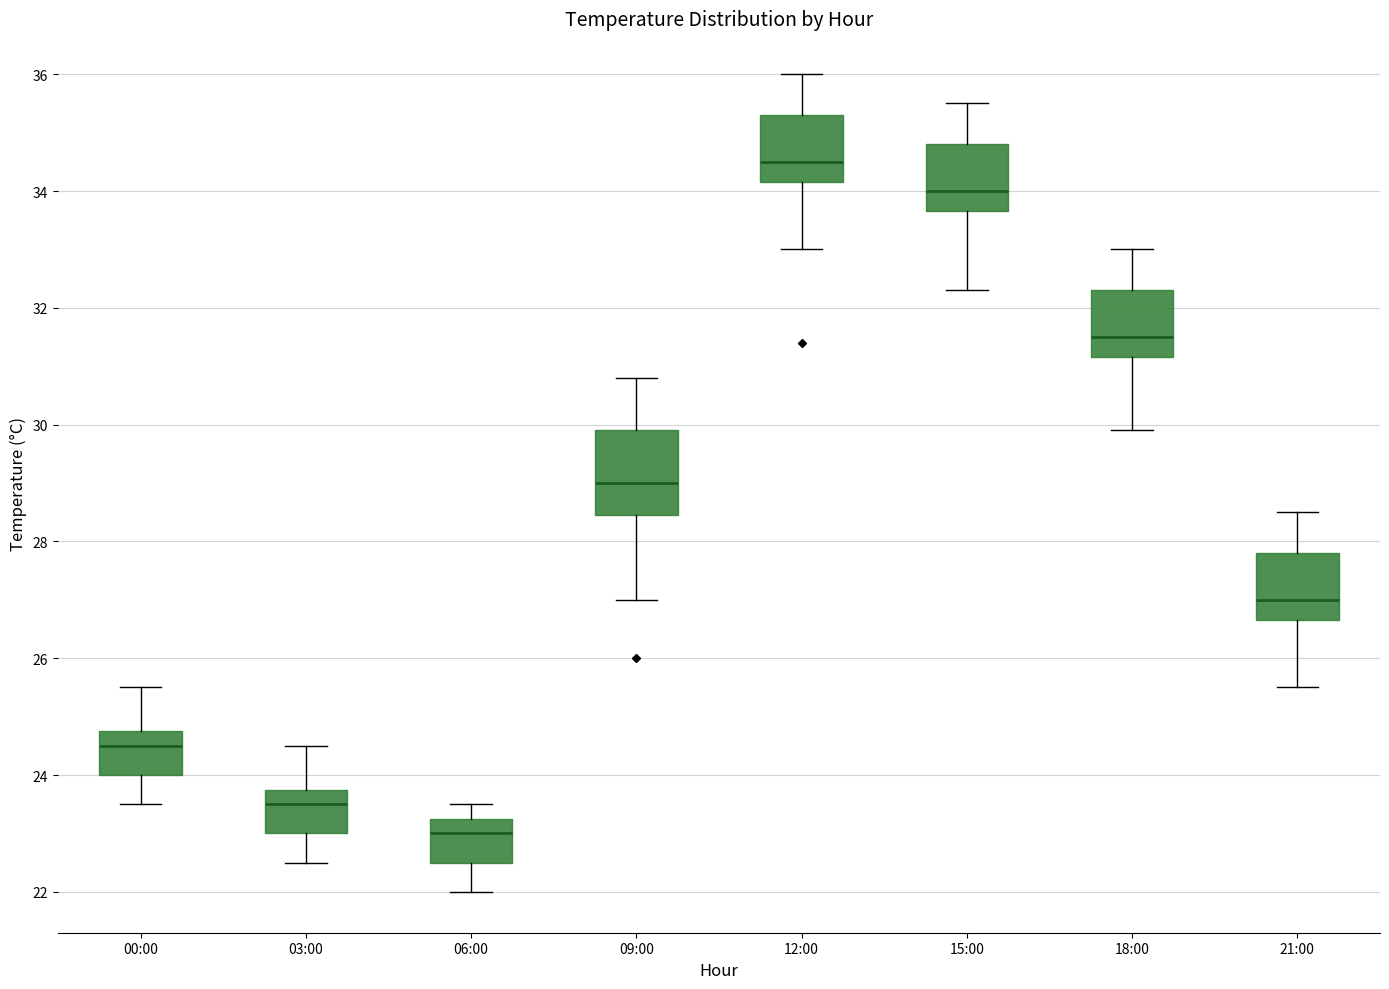

Which box's median line is the lowest?

06:00